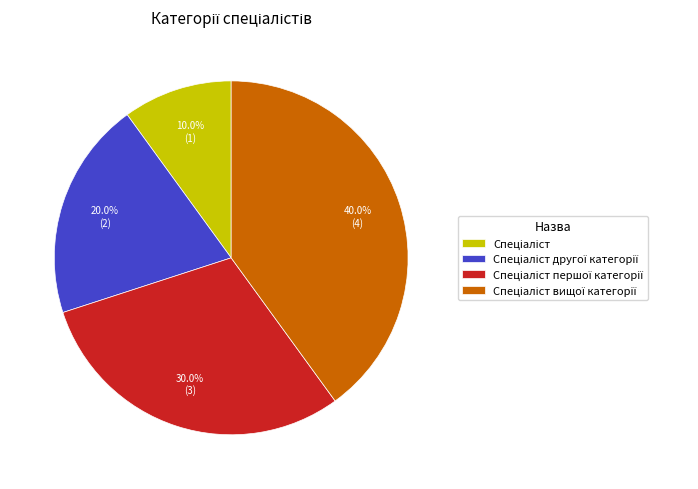

How many segments does this pie chart have?

4